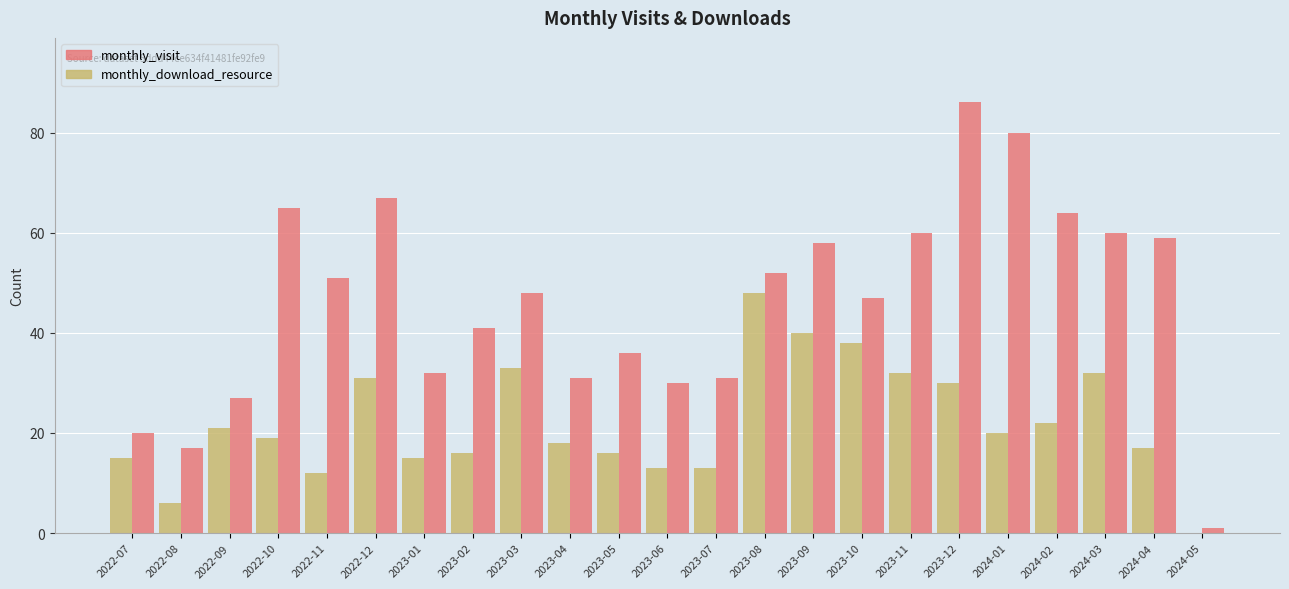

Between 2022-10 and 2022-11, which series saw the biggest shift?

monthly_visit